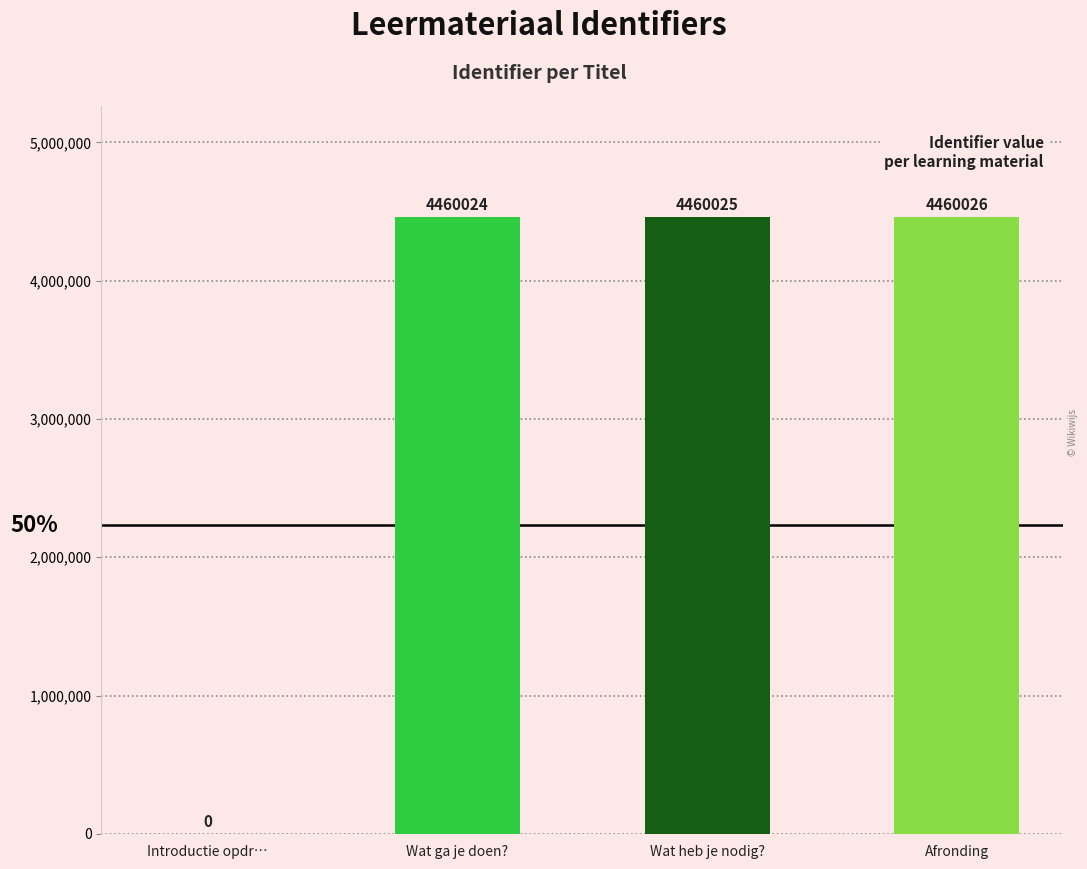

Where is the data nearest to the value 2230013?

Wat ga je doen?